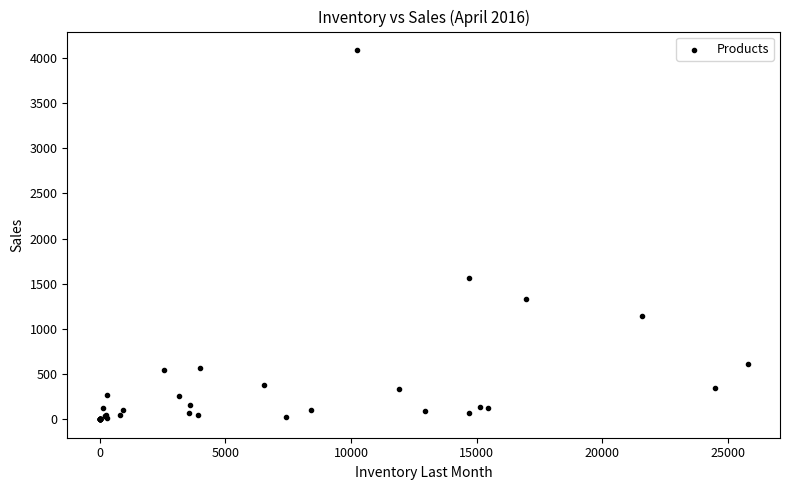

What Y value in the scatter plot is closest to 2043?

1566